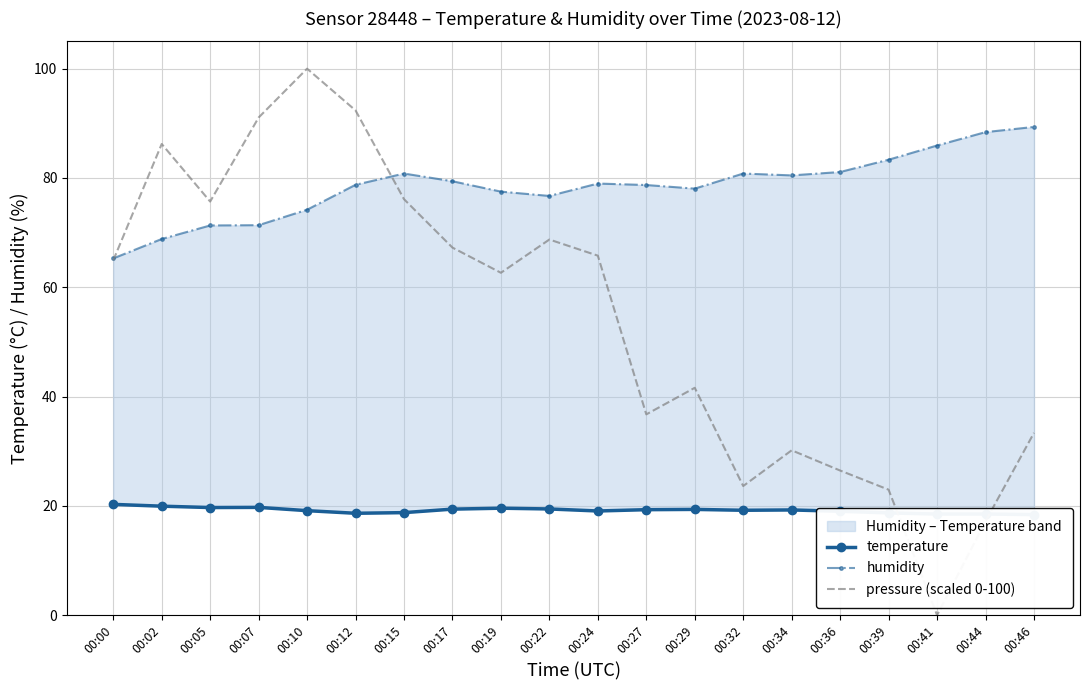

Is it true that temperature equals 19.4 at 00:17?

True